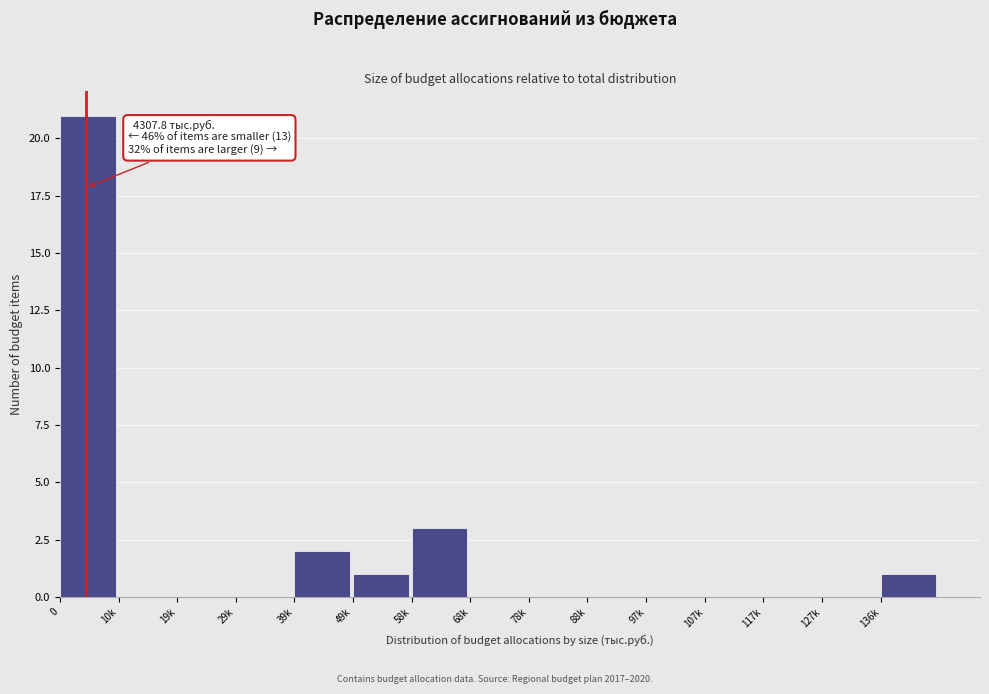

Reading left to right, extract all data points from this chart.

0=21	10k=0	19k=0	29k=0	39k=2	49k=1	58k=3	68k=0	78k=0	88k=0	97k=0	107k=0	117k=0	127k=0	136k=1